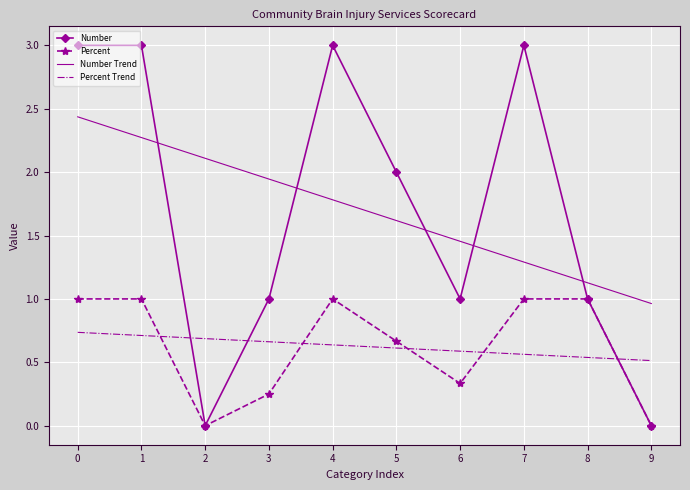

Between which two adjacent categories do Number Trend and Number first intersect?

1 and 2